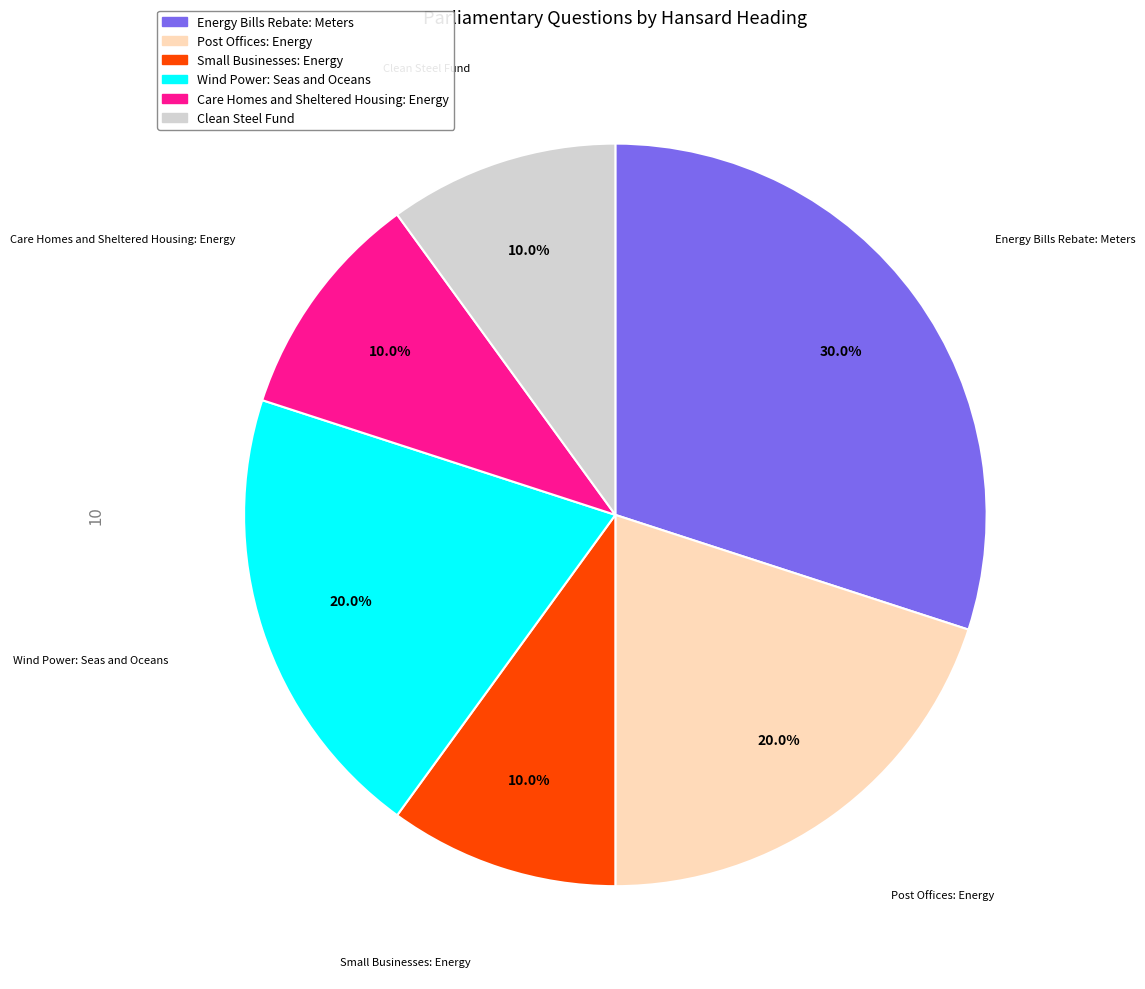

What is the largest slice in the pie chart?

Energy Bills Rebate: Meters